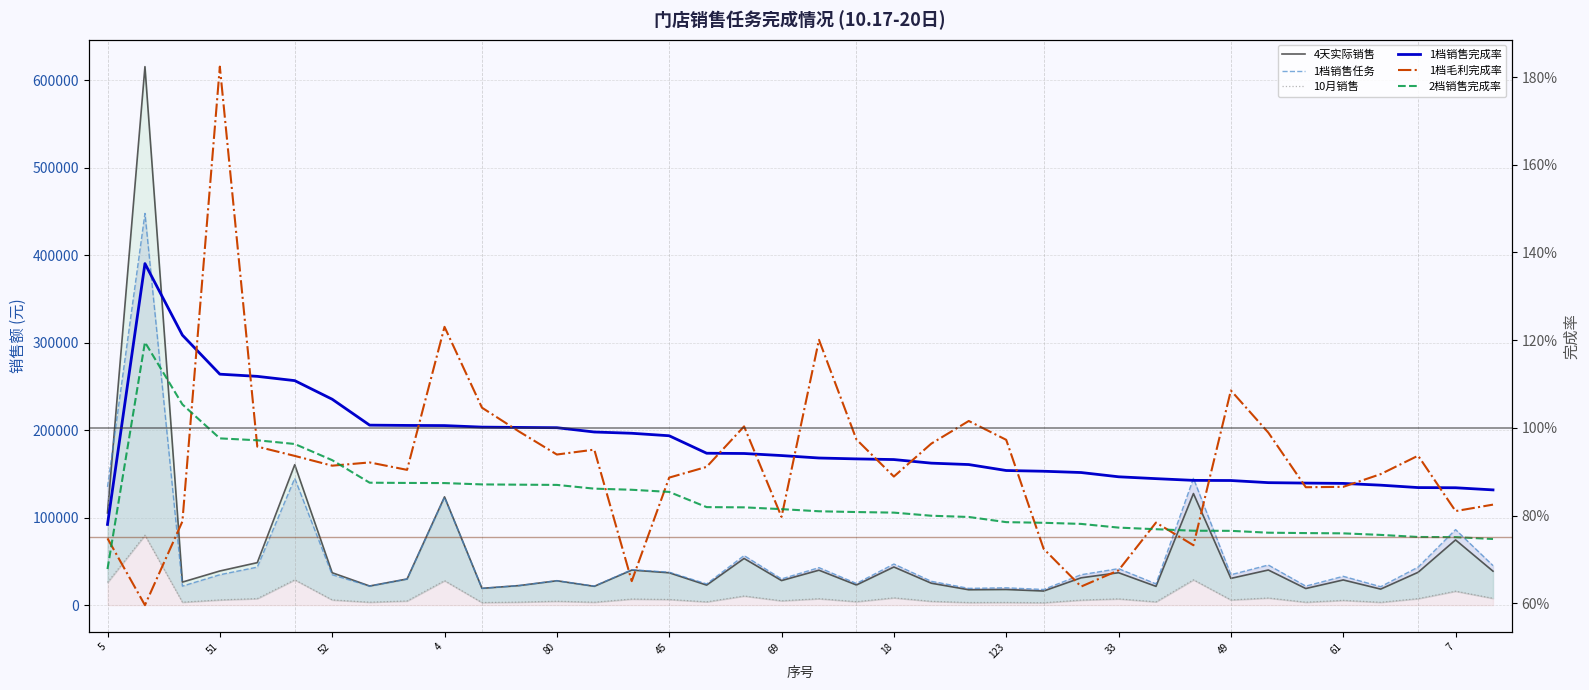

What is the spread (max minus min) of values at 45?

37699.1